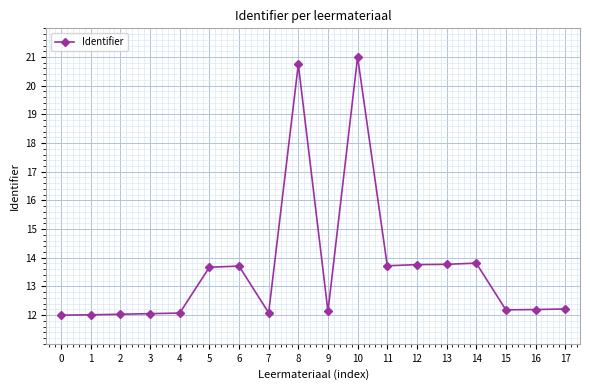

Is this an area chart (filled region under the line)?

No